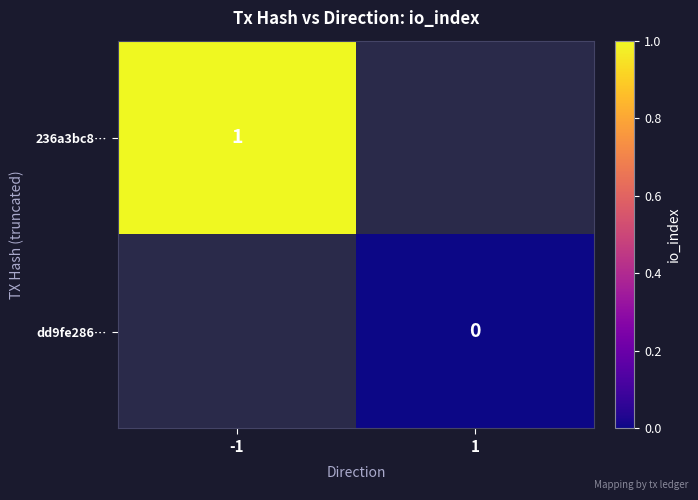

At 1, list the series in order from largest to smallest.

236a3bc8…, dd9fe286…